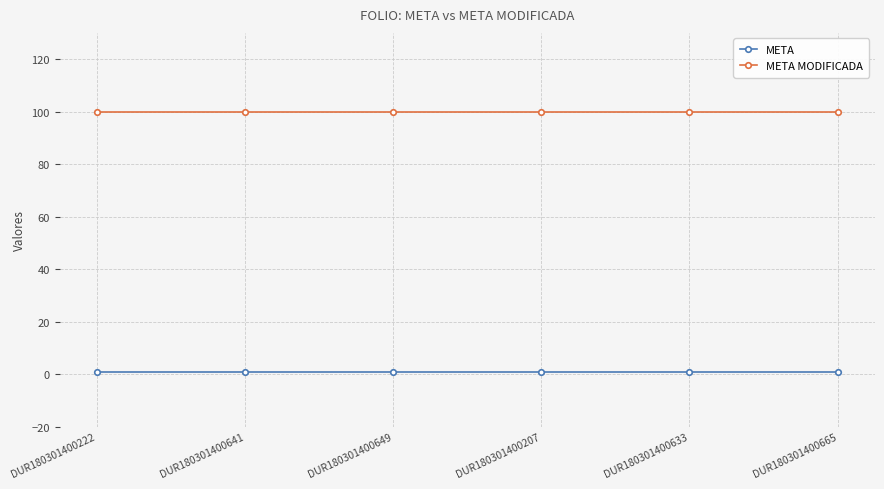

Rank the series by their average value, from lowest to highest.

META, META MODIFICADA